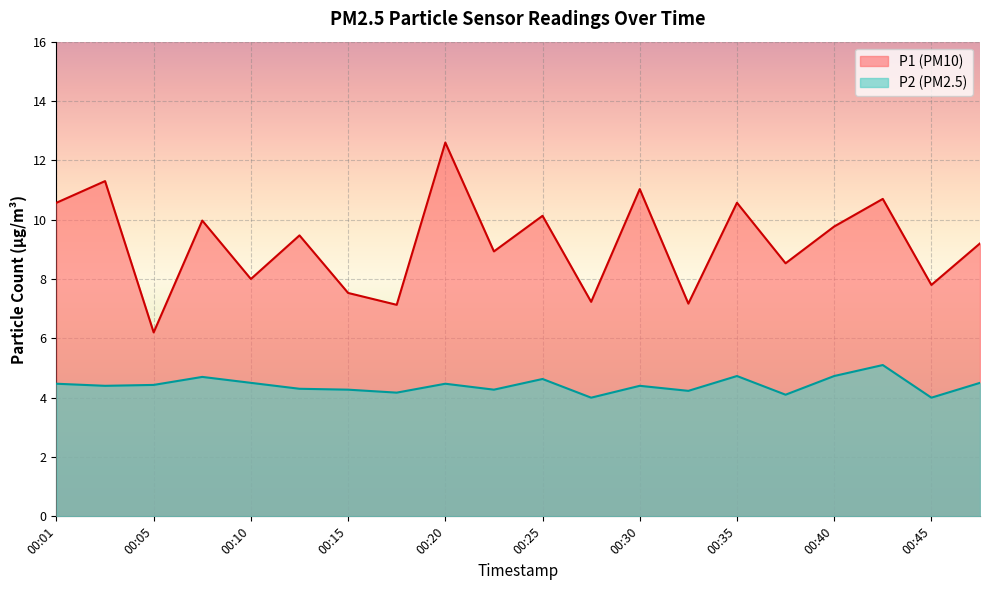

How many lines are shown in the chart?

2